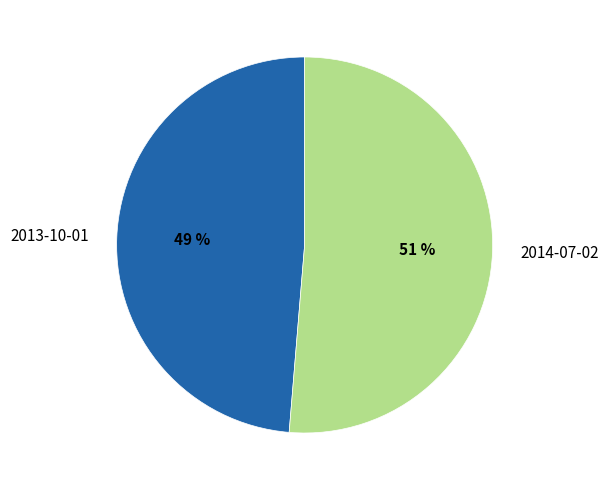

To the nearest percent, what portion does 2013-10-01 represent?

49%